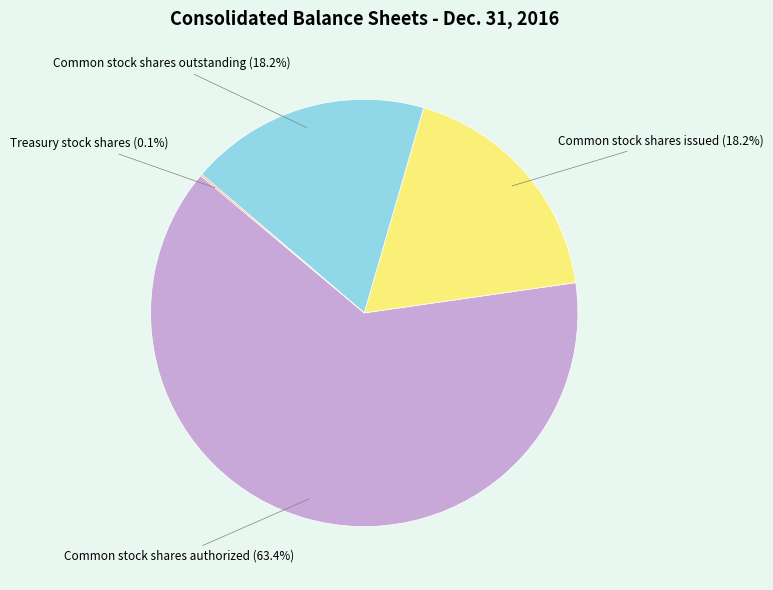

Which category accounts for the majority?

Common stock shares authorized